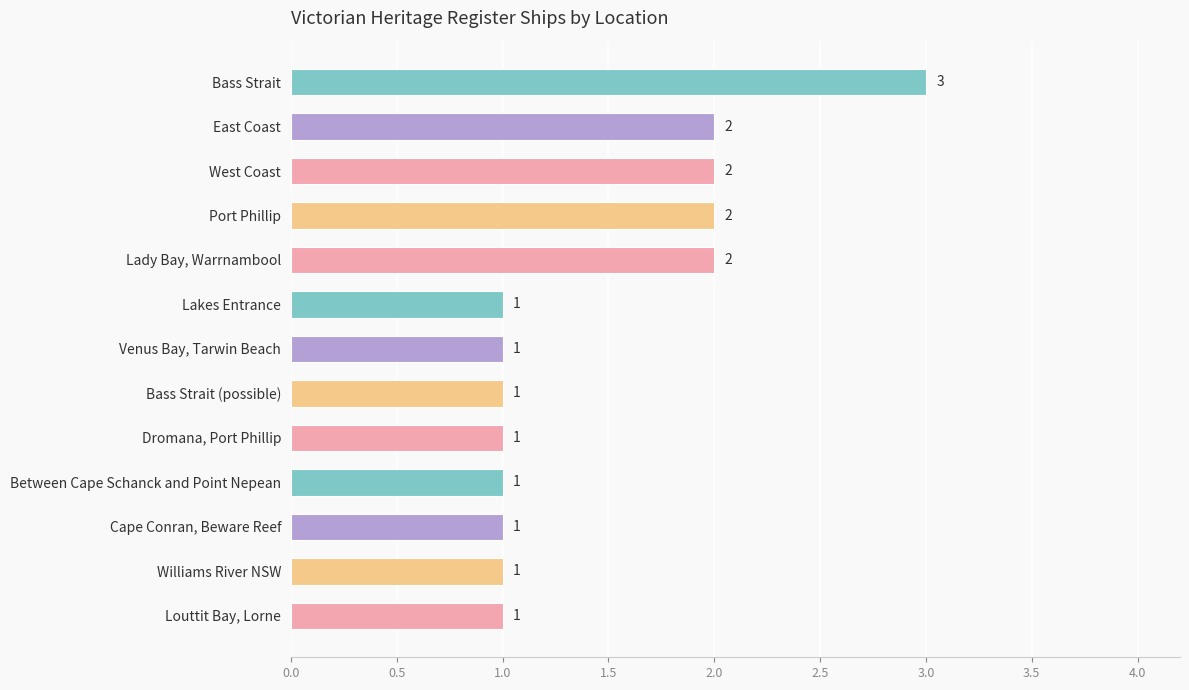

What is the ratio of the value at Bass Strait (possible) to the value at Port Phillip?

0.5